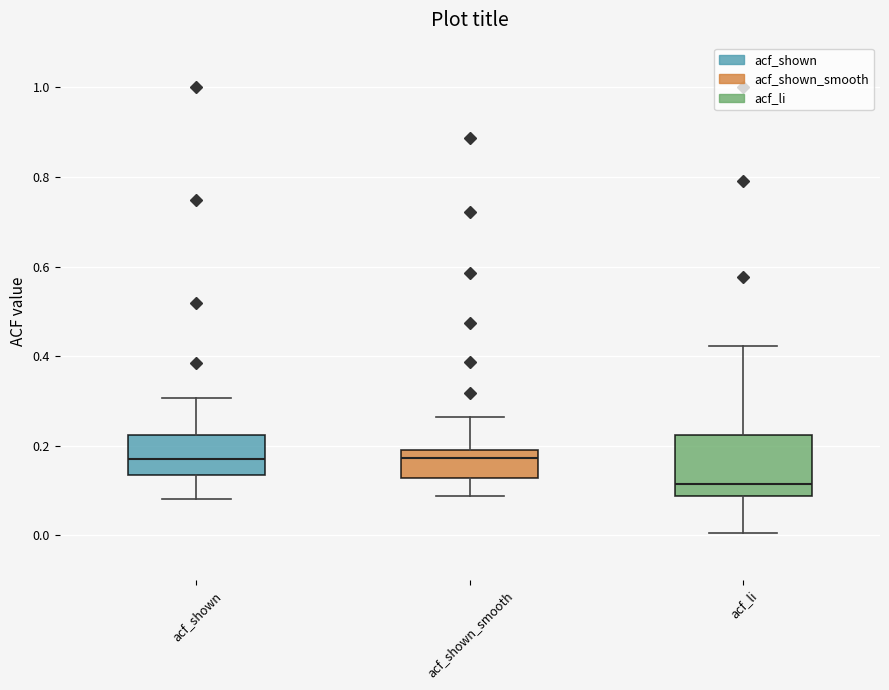

Where is the lower edge of the box for acf_shown on the y-axis? The values are not printed on the chart, so give them approximately, as read against the axis.

0.14